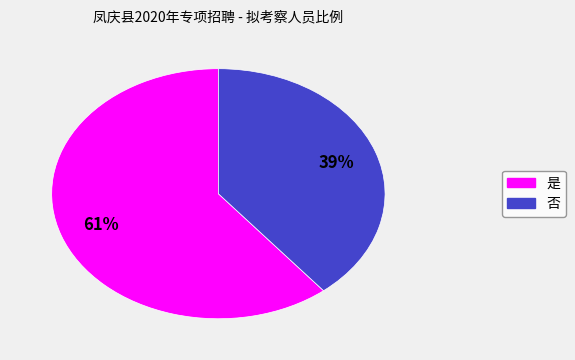

Is the sum of 否 and 是 greater than half?

Yes